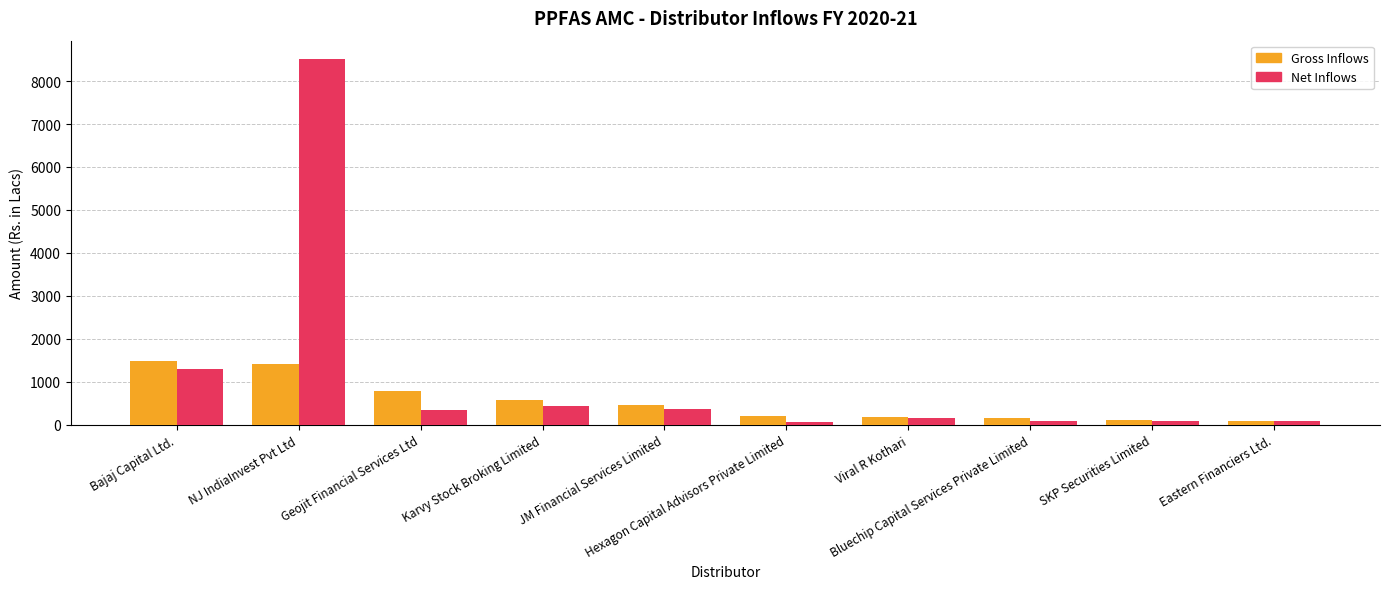

Which series has the largest total across all categories?

Net Inflows